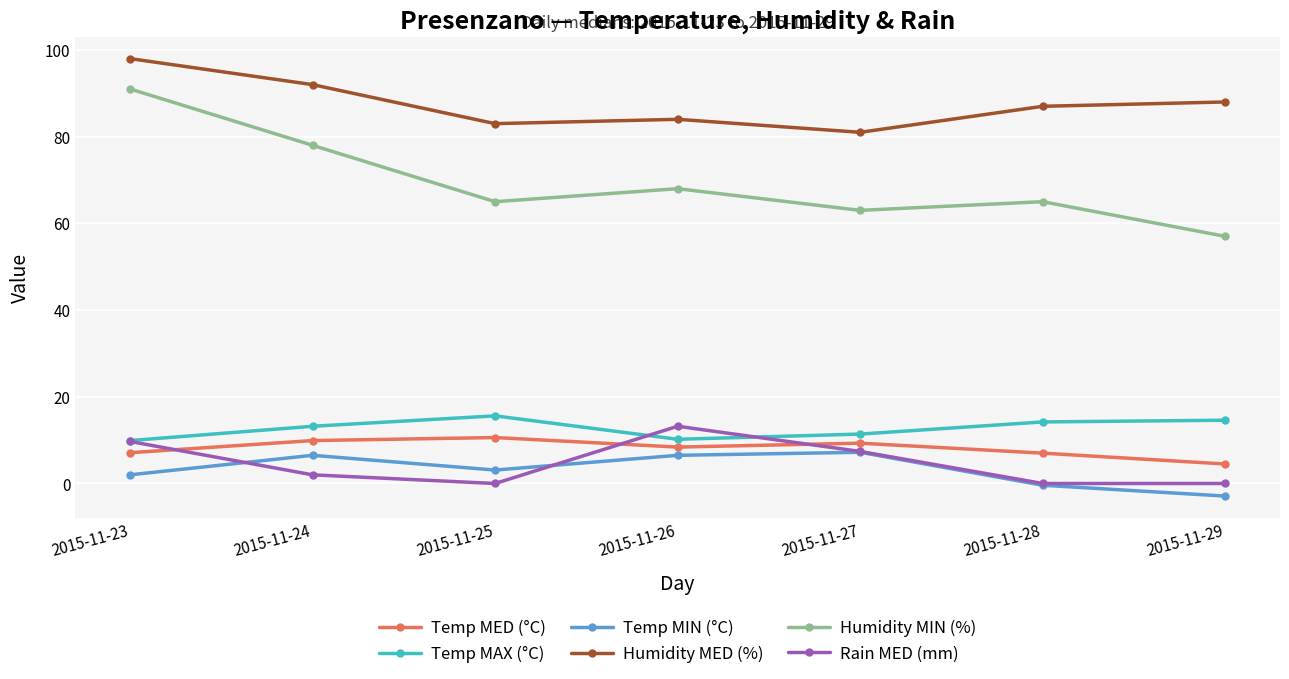

List the series in order of their peak value, highest first.

Humidity MED (%), Humidity MIN (%), Temp MAX (°C), Rain MED (mm), Temp MED (°C), Temp MIN (°C)